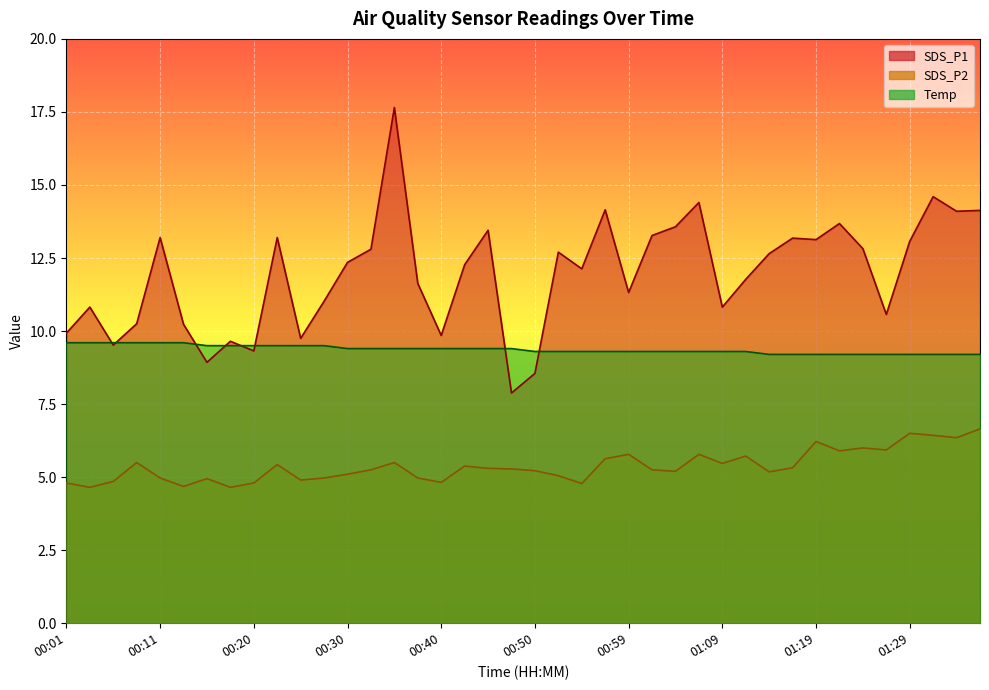

Reading left to right, transcribe all the data shown in this chart.

SDS_P1: 9.9	10.8	9.5	10.2	13.2	10.2	8.9	9.7	9.3	13.2	9.8	11.0	12.3	12.8	17.6	11.6	9.8	12.3	13.4	7.9	8.6	12.7	12.1	14.2	11.3	13.3	13.6	14.4	10.8	11.8	12.7	13.2	13.1	13.7	12.8	10.6	13.1	14.6	14.1	14.1
SDS_P2: 4.8	4.7	4.8	5.5	5.0	4.7	5.0	4.7	4.8	5.4	4.9	5.0	5.1	5.2	5.5	5.0	4.8	5.4	5.3	5.3	5.2	5.0	4.8	5.6	5.8	5.2	5.2	5.8	5.5	5.7	5.2	5.3	6.2	5.9	6.0	5.9	6.5	6.4	6.3	6.7
Temp: 9.6	9.6	9.6	9.6	9.6	9.6	9.5	9.5	9.5	9.5	9.5	9.5	9.4	9.4	9.4	9.4	9.4	9.4	9.4	9.4	9.3	9.3	9.3	9.3	9.3	9.3	9.3	9.3	9.3	9.3	9.2	9.2	9.2	9.2	9.2	9.2	9.2	9.2	9.2	9.2